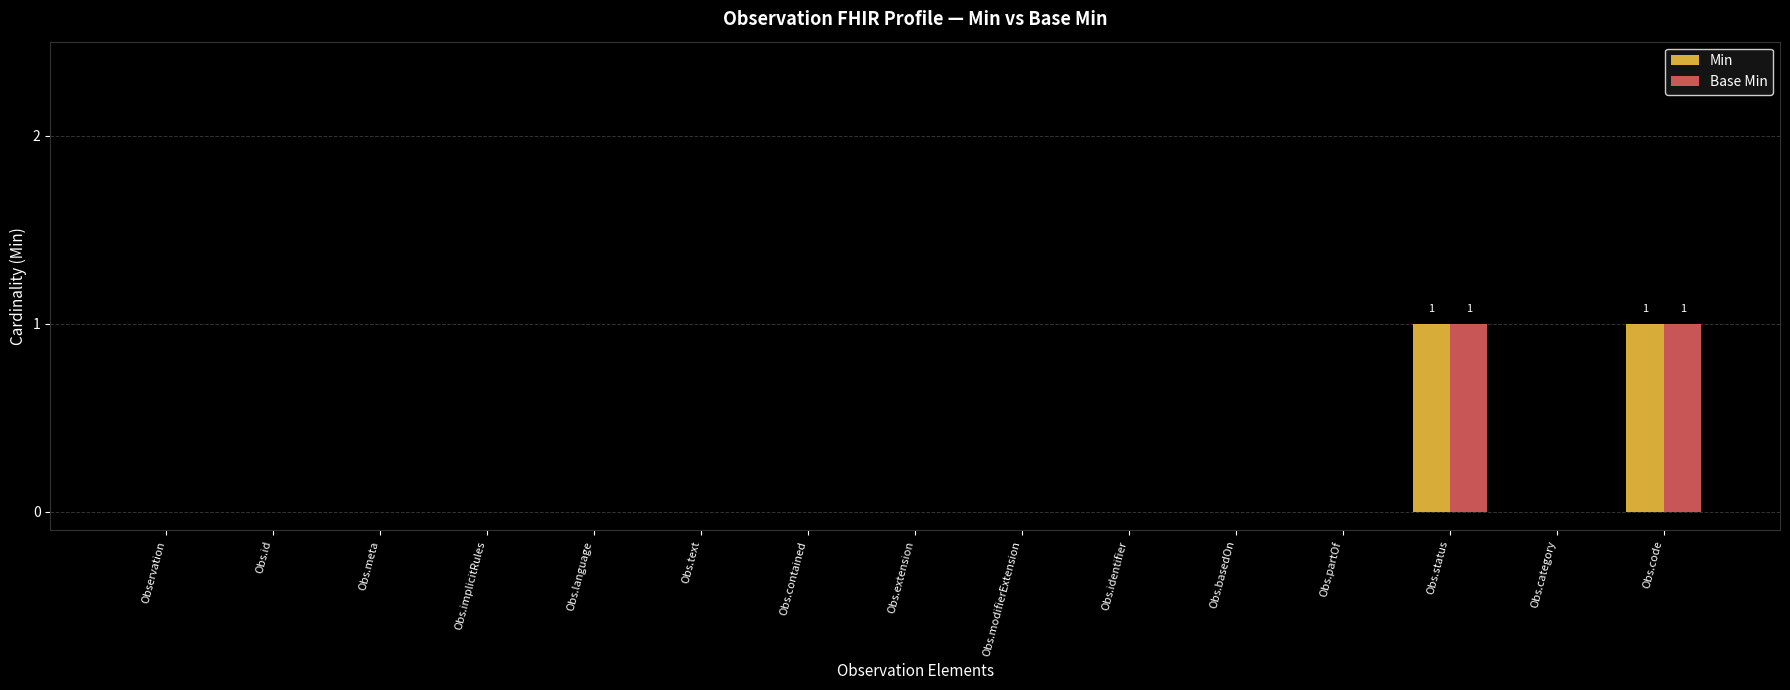

The Base Min series shows 0 at Obs.identifier. True or false?

True